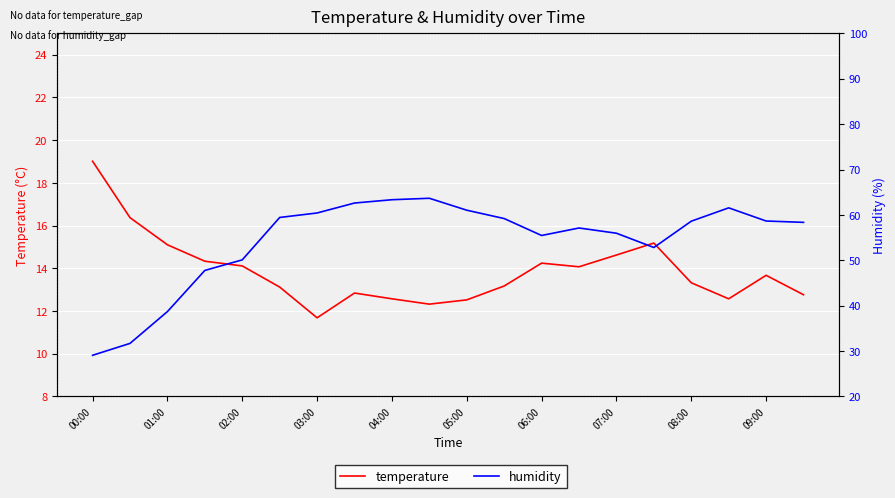

What are all the series names shown in the legend?

temperature, humidity